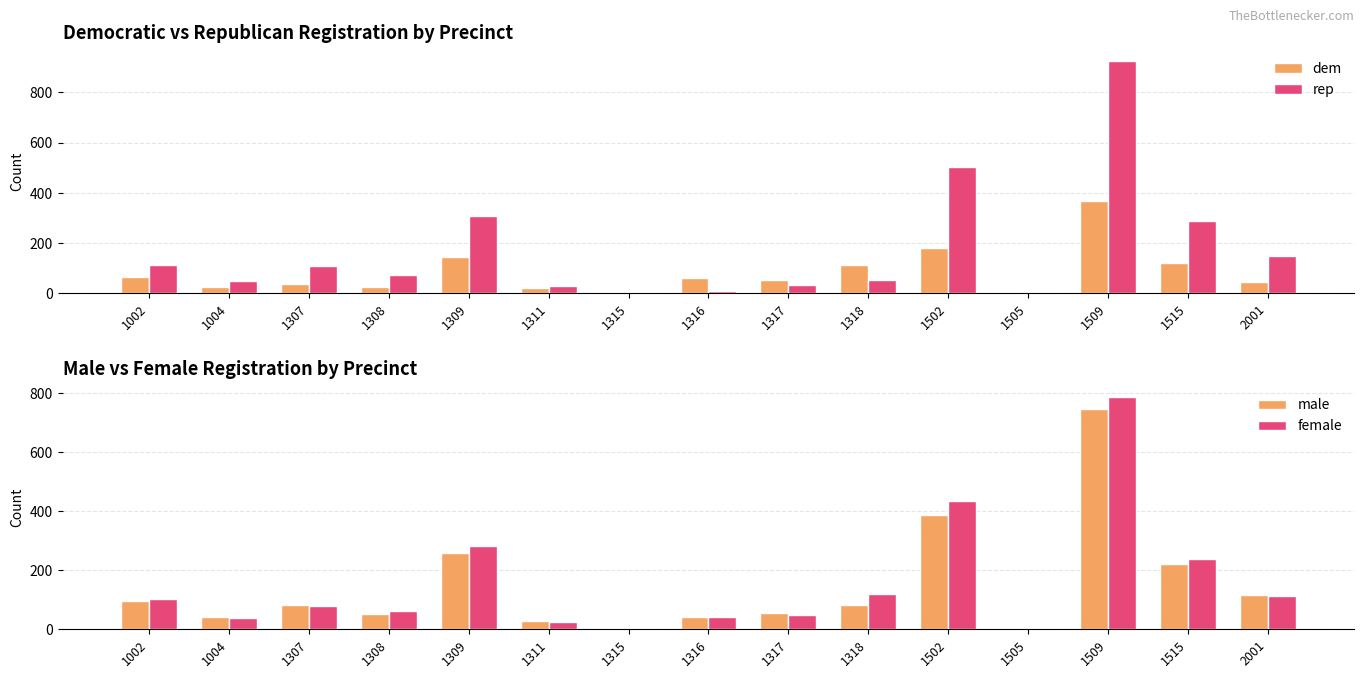

What is the value of the female bar at the 5th from the left?

281